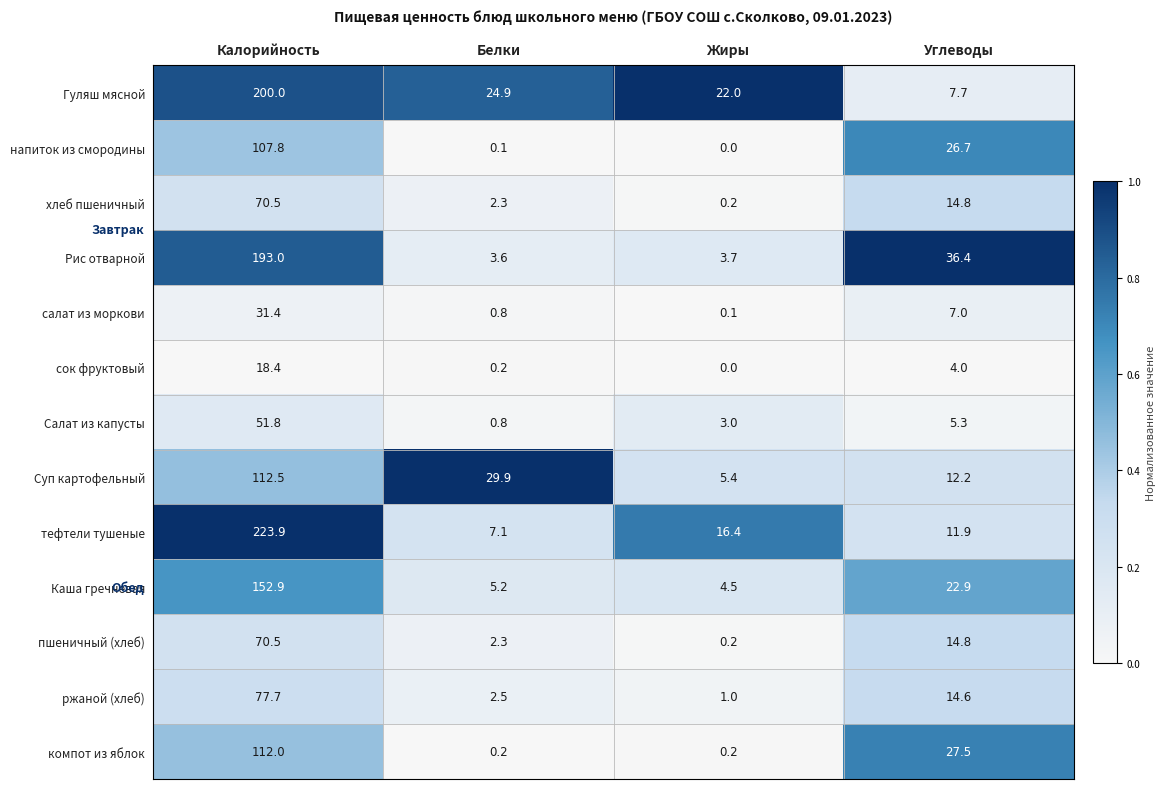

What is the difference between the highest and lowest values at Белки?

29.8